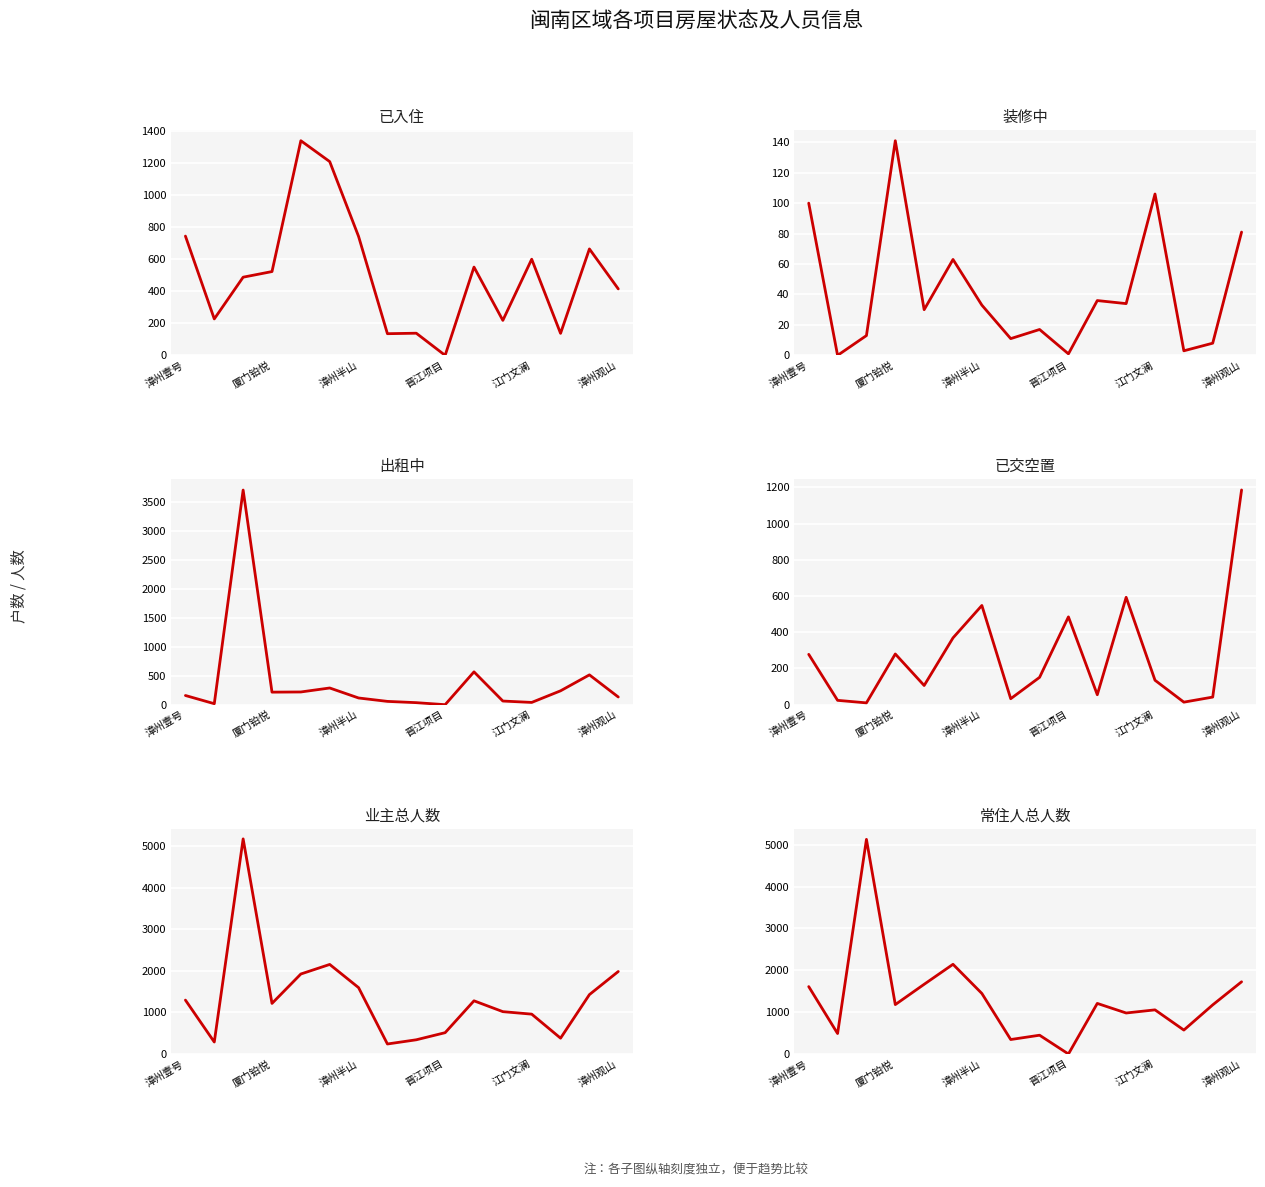

How many lines are shown in the chart?

6